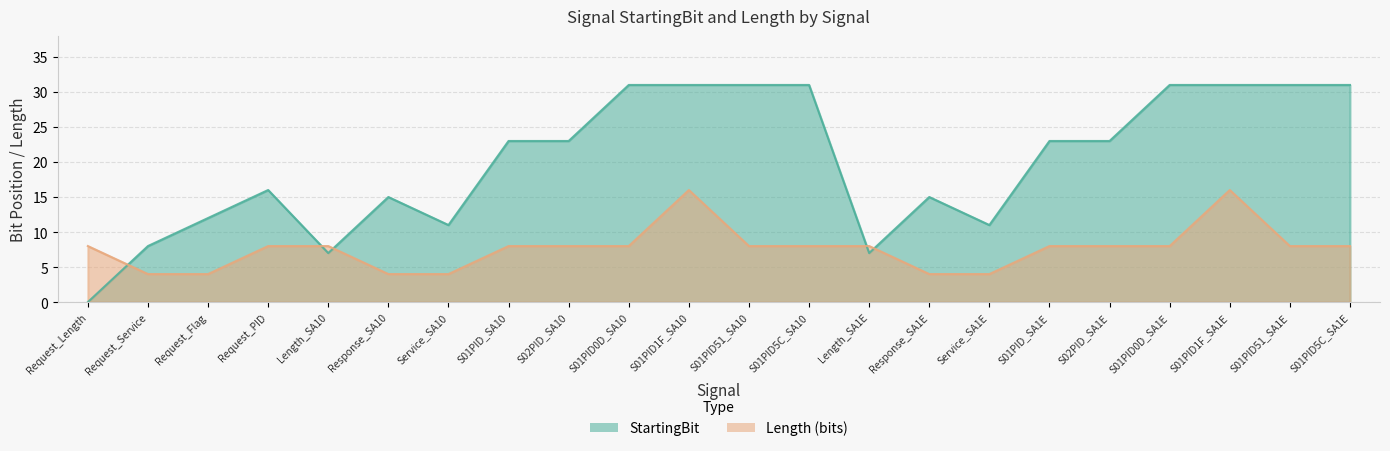

What is the difference between the highest and lowest values at S01PID1F_SA10?

15